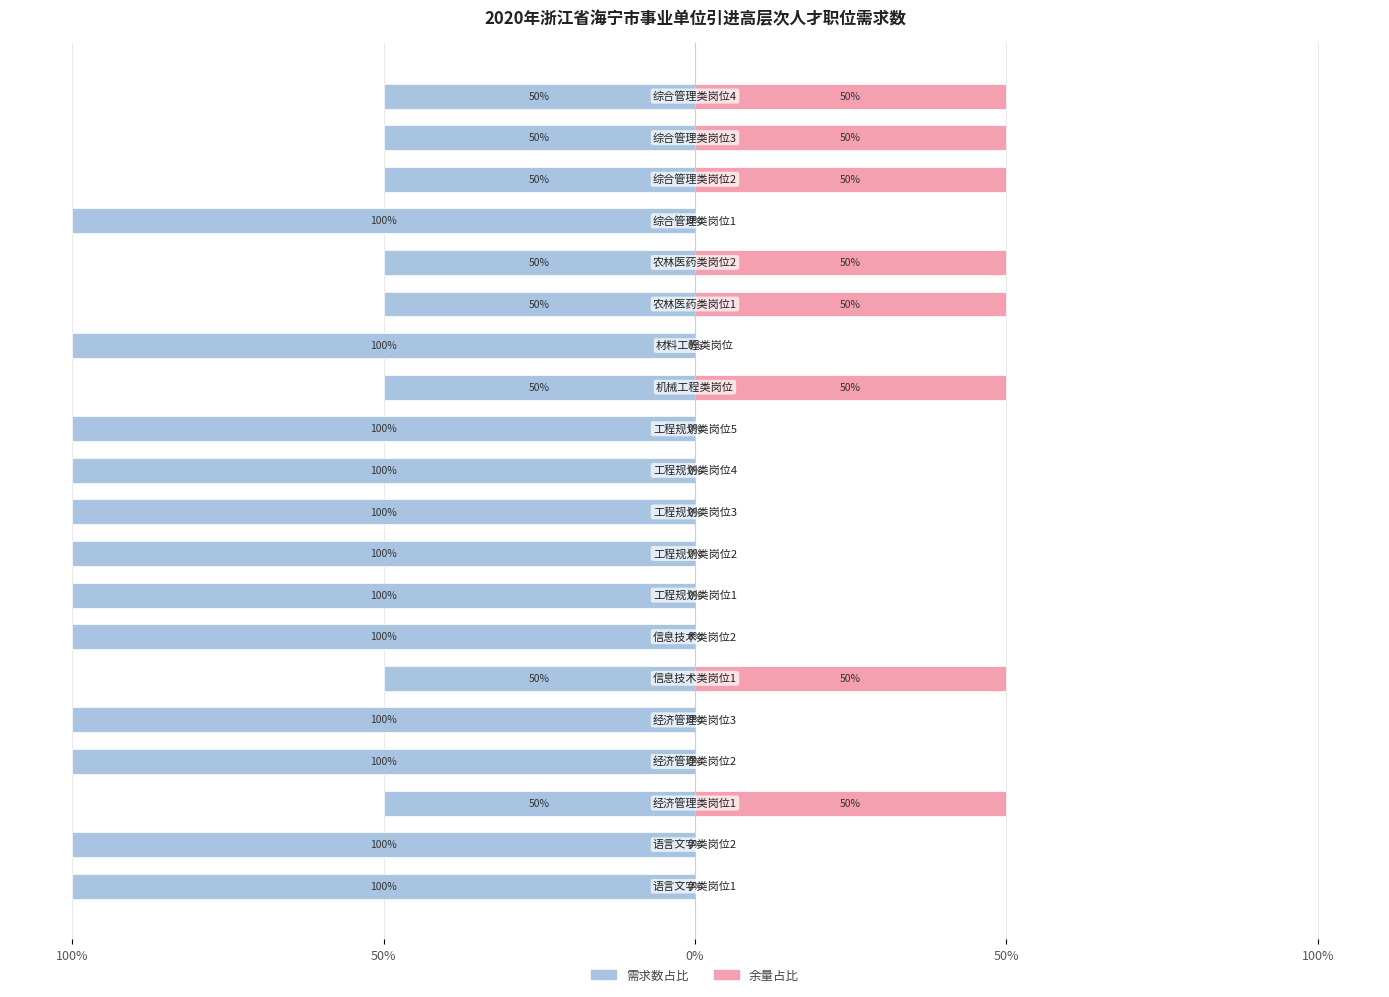

At 8, list the series in order from largest to smallest.

余量(右), 需求数(左)